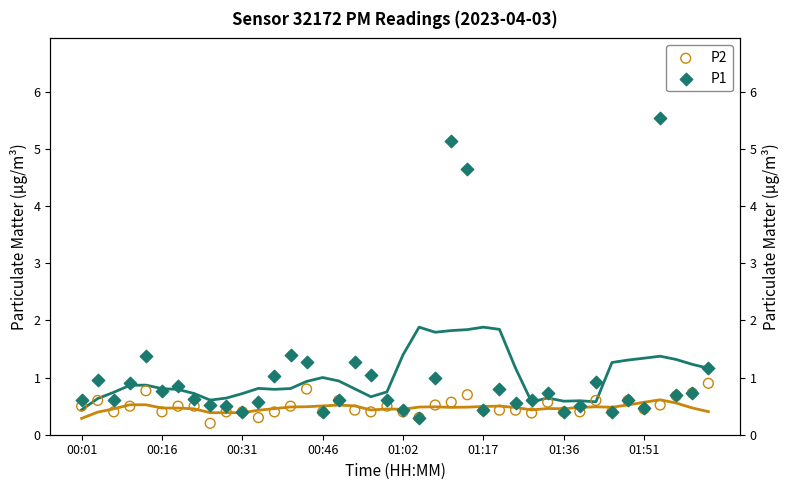

At how many categories does at least one series exceed 4?

3